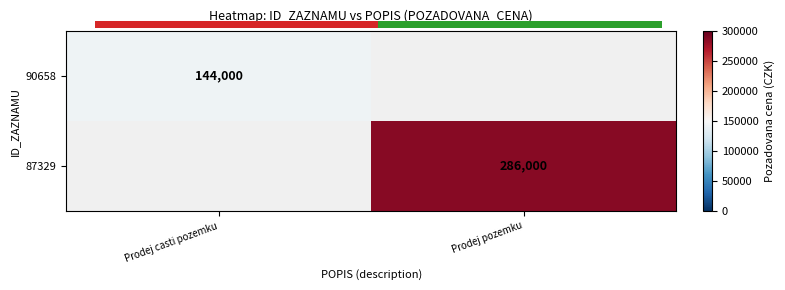

Count the number of categories in the chart.

2